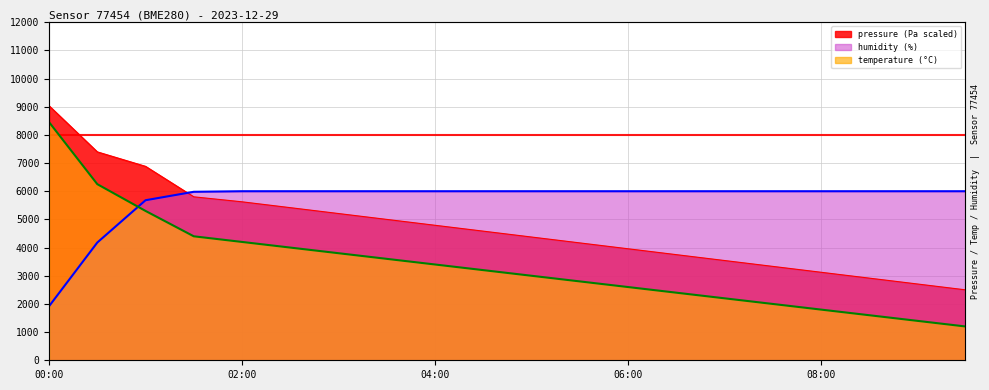

What is the greatest value displayed?

9031.2